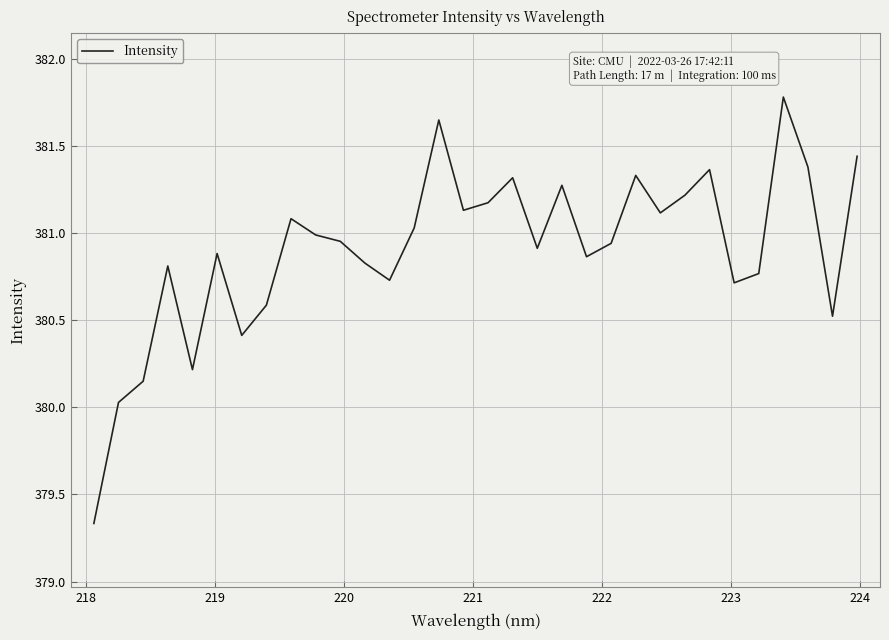

What is the difference between the maximum and minimum values?

2.4